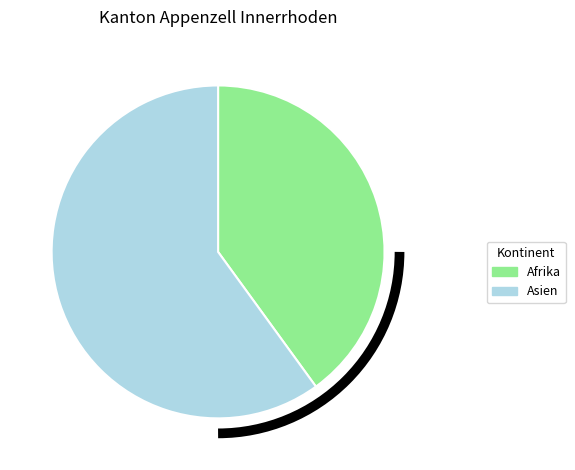

The Asien slice represents 60% of the pie. True or false?

True